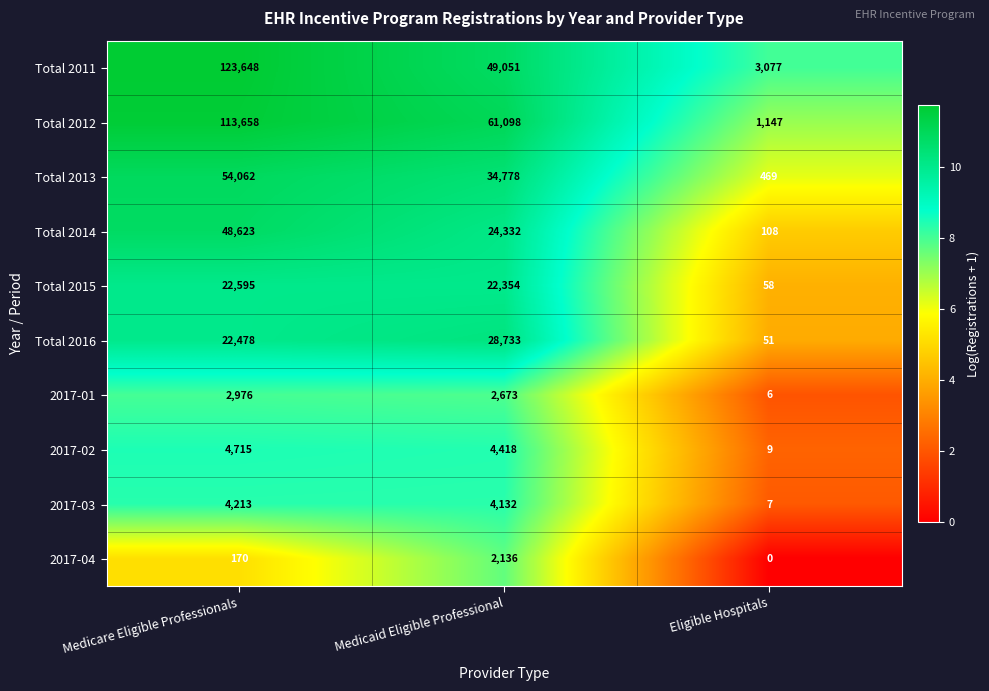

What is the average value of the Total 2012 series?

58634